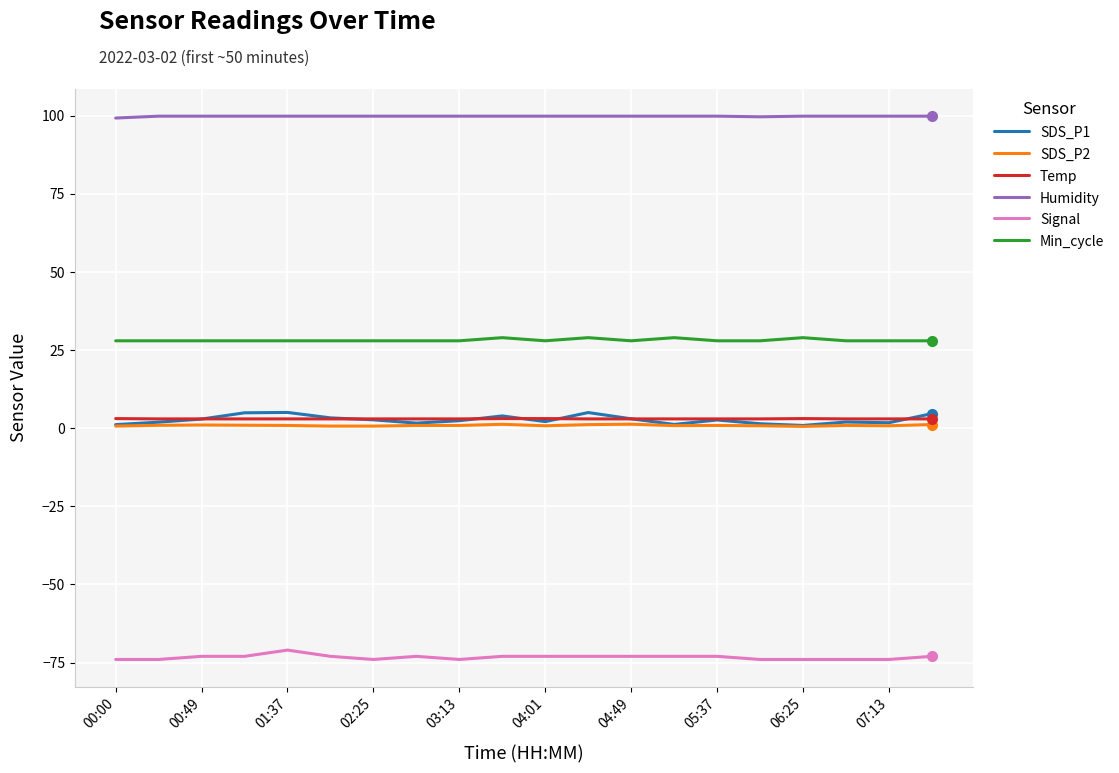

In SDS_P1, how many points are higher than both neighbors (excluding endpoints)?

5